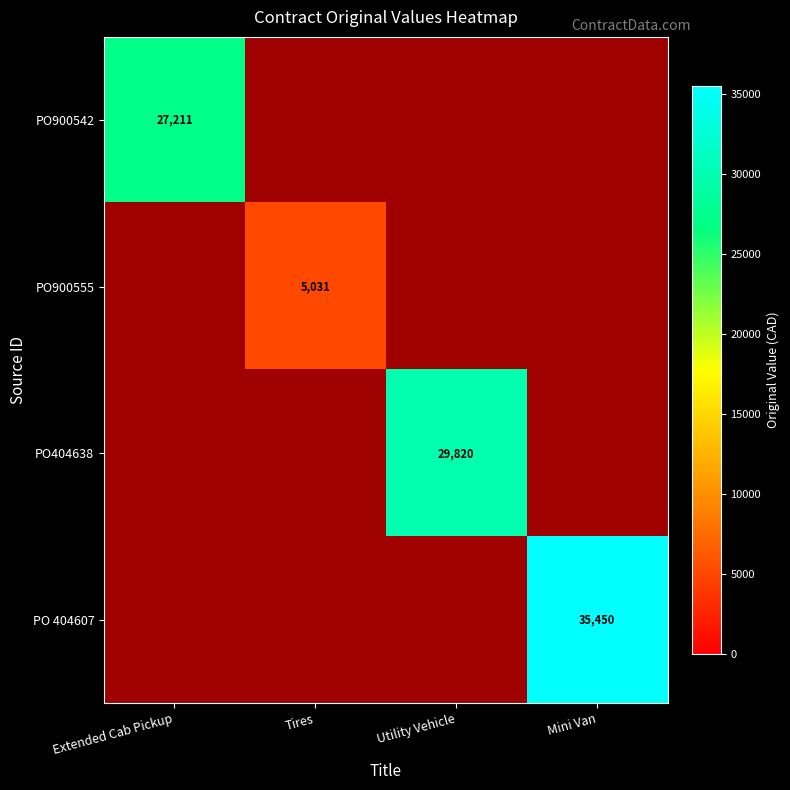

How many series are shown in this chart?

4